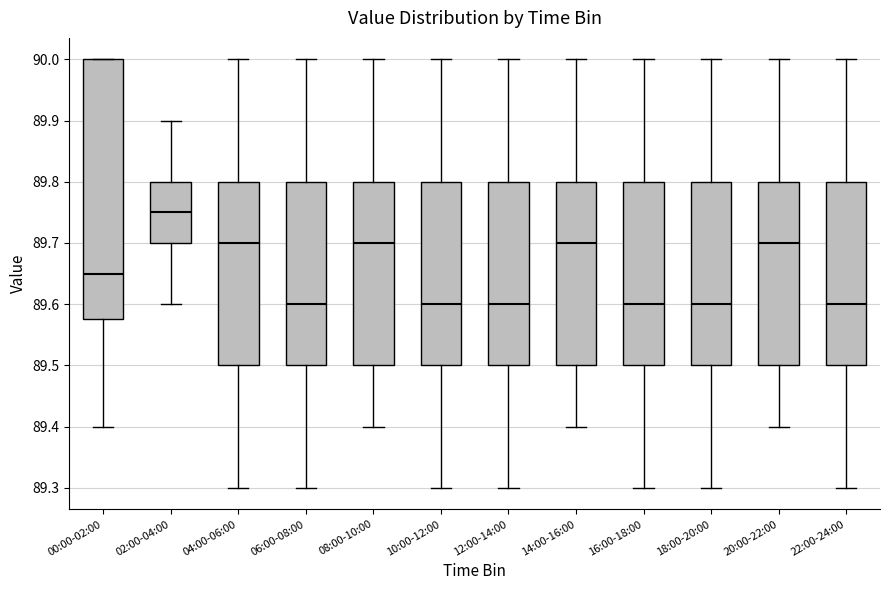

Which box's median line is the highest?

02:00-04:00